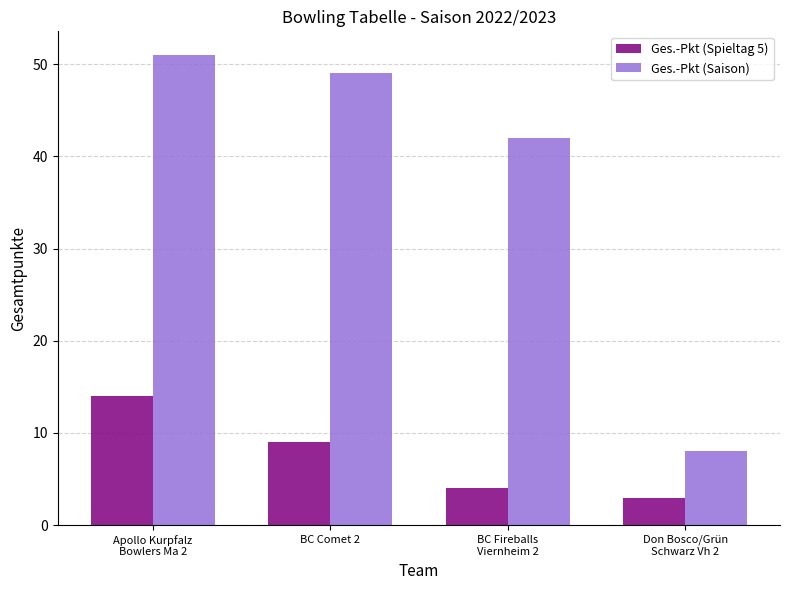

What position from the right is BC Fireballs
Viernheim 2?

2